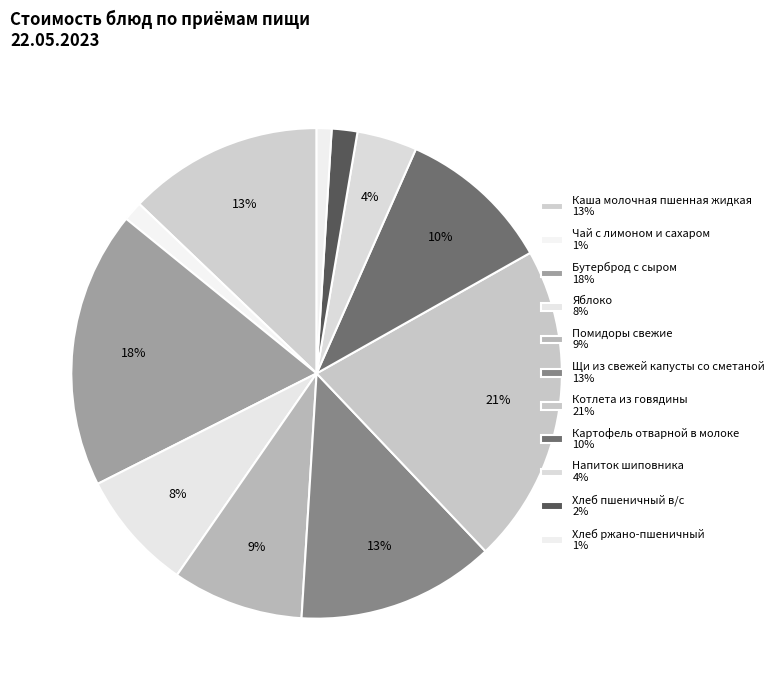

What percentage do Яблоко and Каша молочная пшенная жидкая together represent?

20.8%